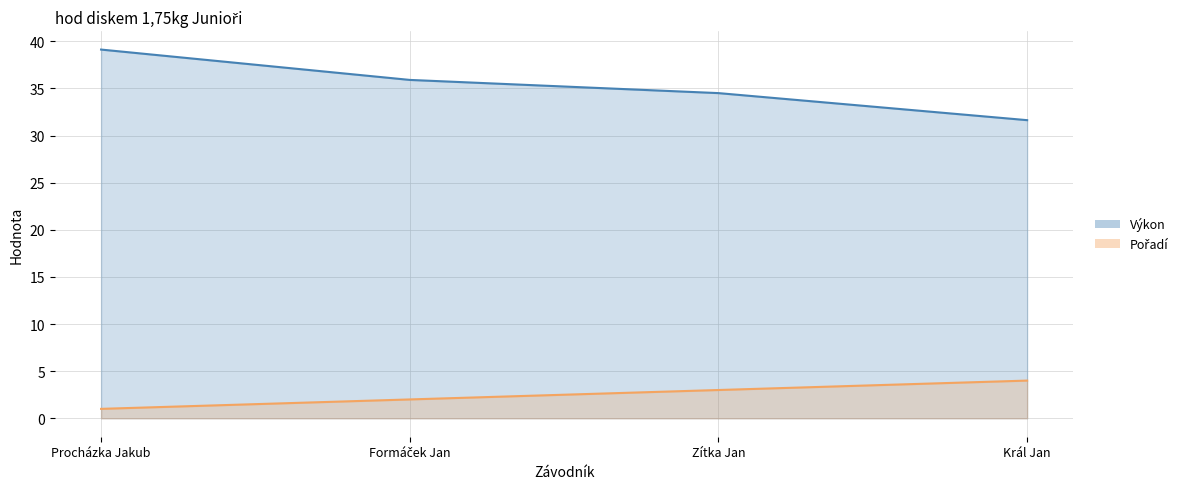

Which series has the largest range (max minus min)?

Výkon